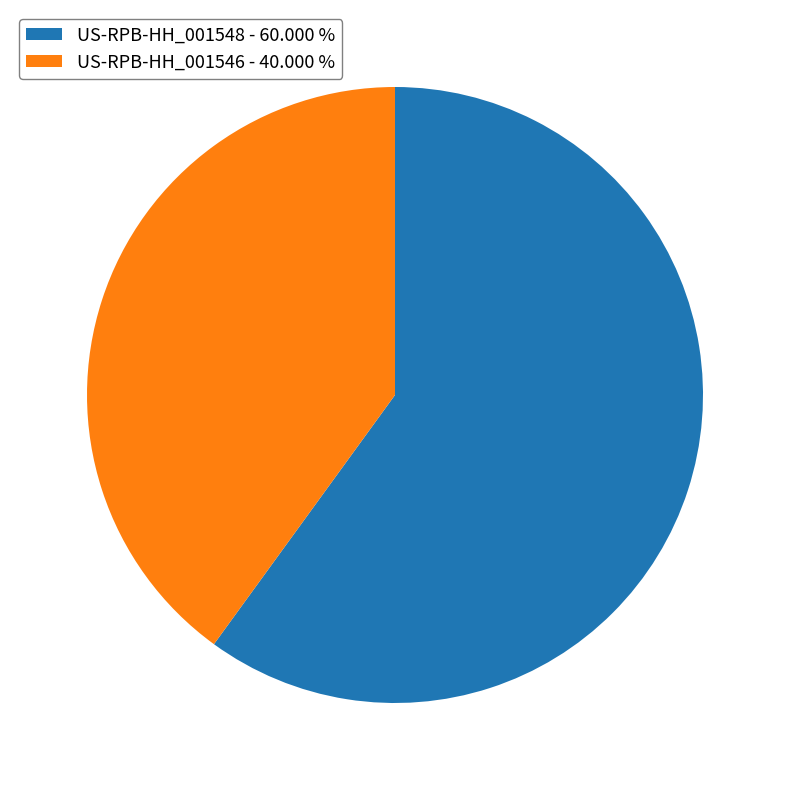

Between US-RPB-HH_001546 - 40.000 % and US-RPB-HH_001548 - 60.000 %, which is larger?

US-RPB-HH_001548 - 60.000 %